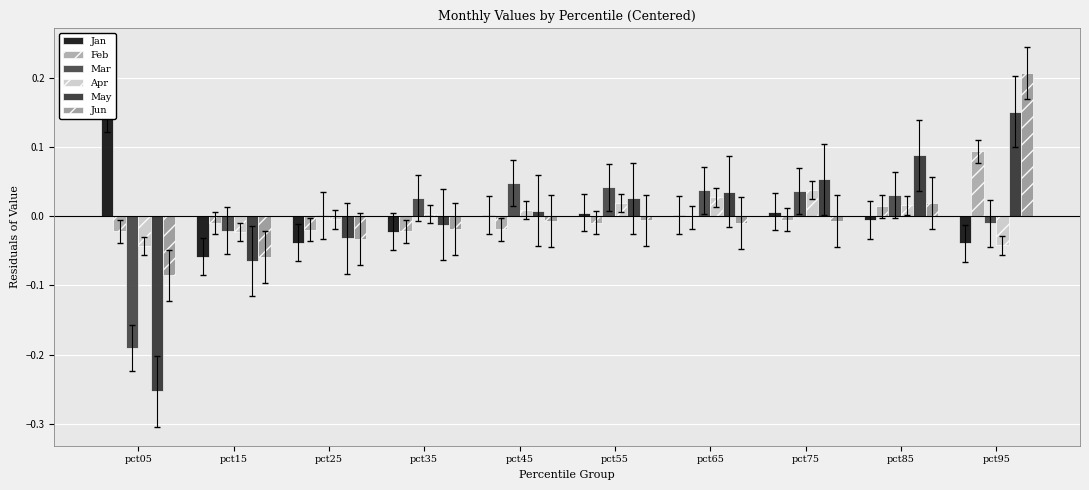

Which series has the largest total across all categories?

Jan